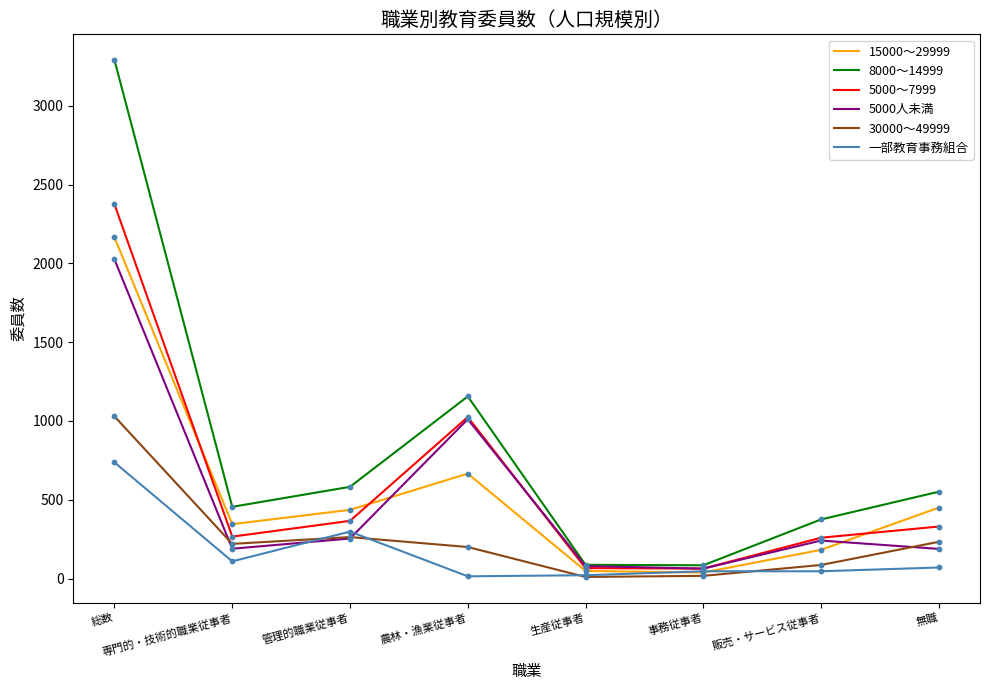

What are all the series names shown in the legend?

15000～29999, 8000～14999, 5000～7999, 5000人未満, 30000～49999, 一部教育事務組合